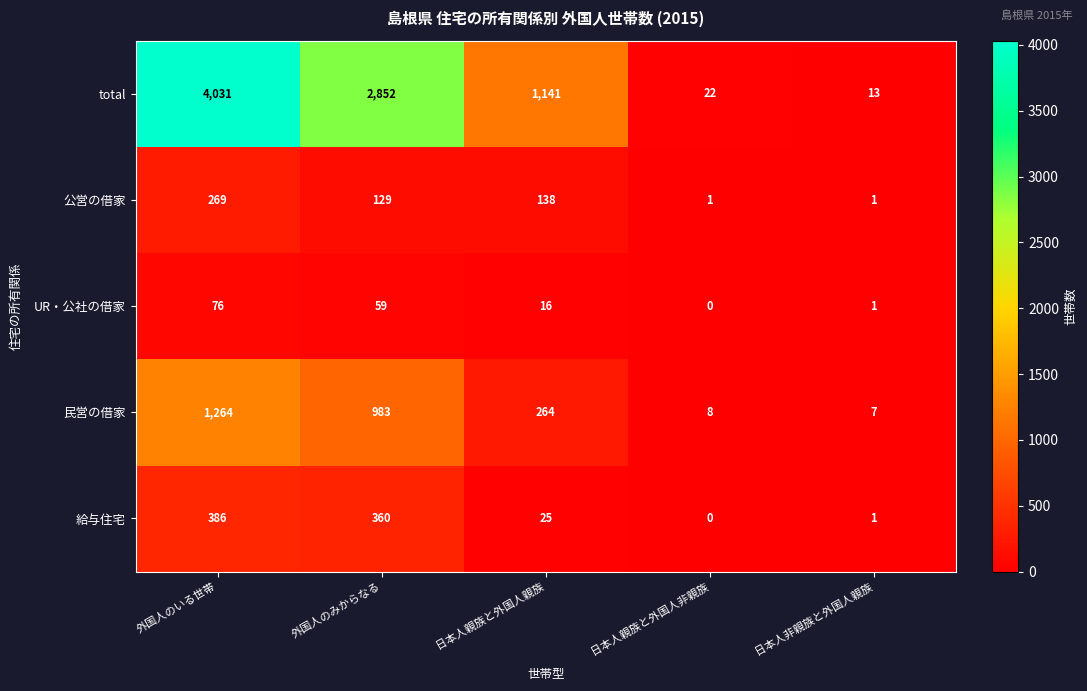

How many distinct data groups are displayed?

5